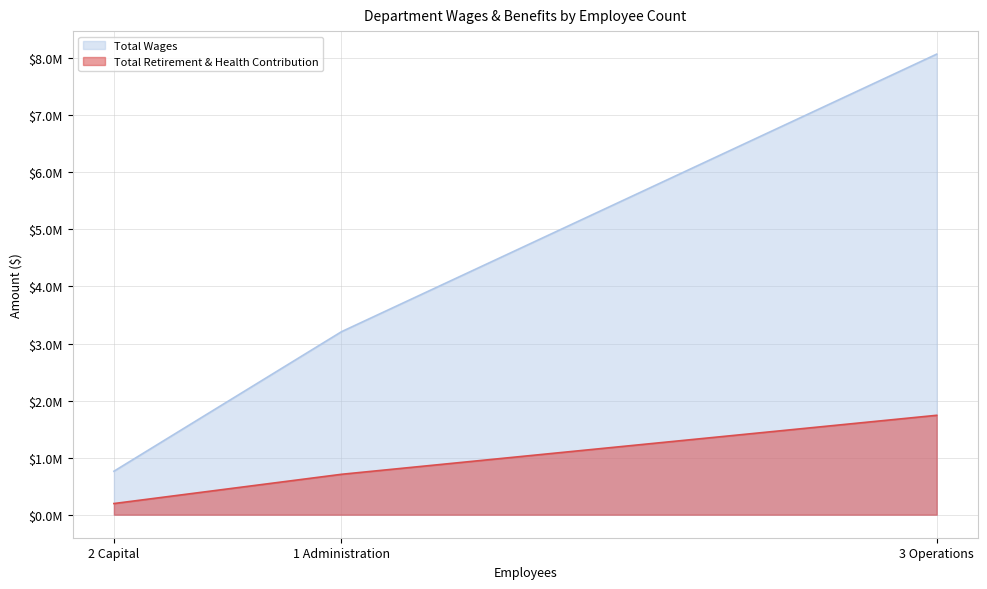

How many lines are shown in the chart?

2